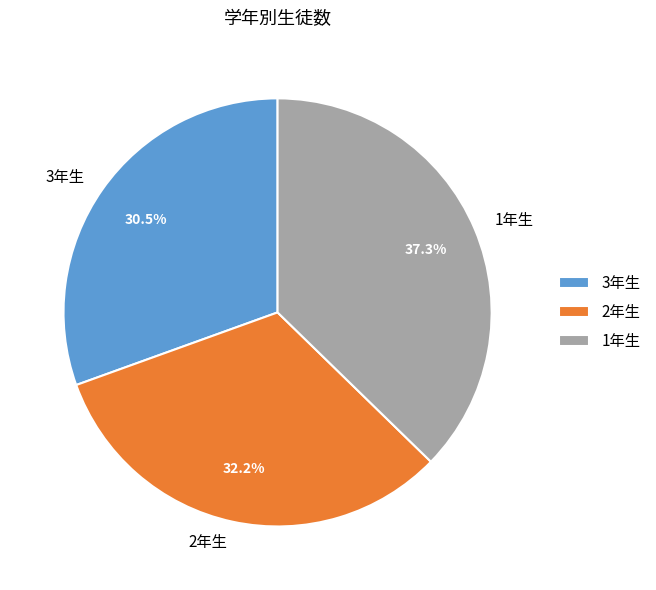

Approximately how many times larger is the value at 3年生 compared to 2年生?

0.9